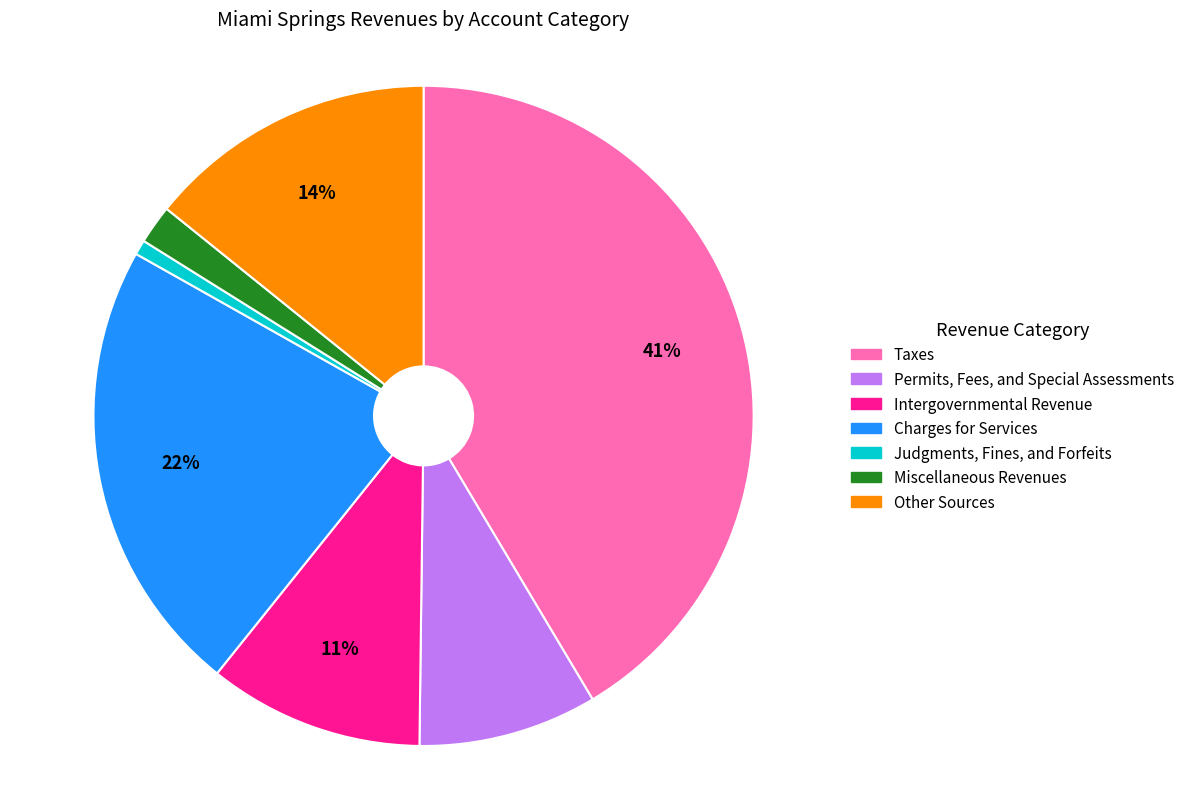

Which has a higher value, Judgments, Fines, and Forfeits or Intergovernmental Revenue?

Intergovernmental Revenue